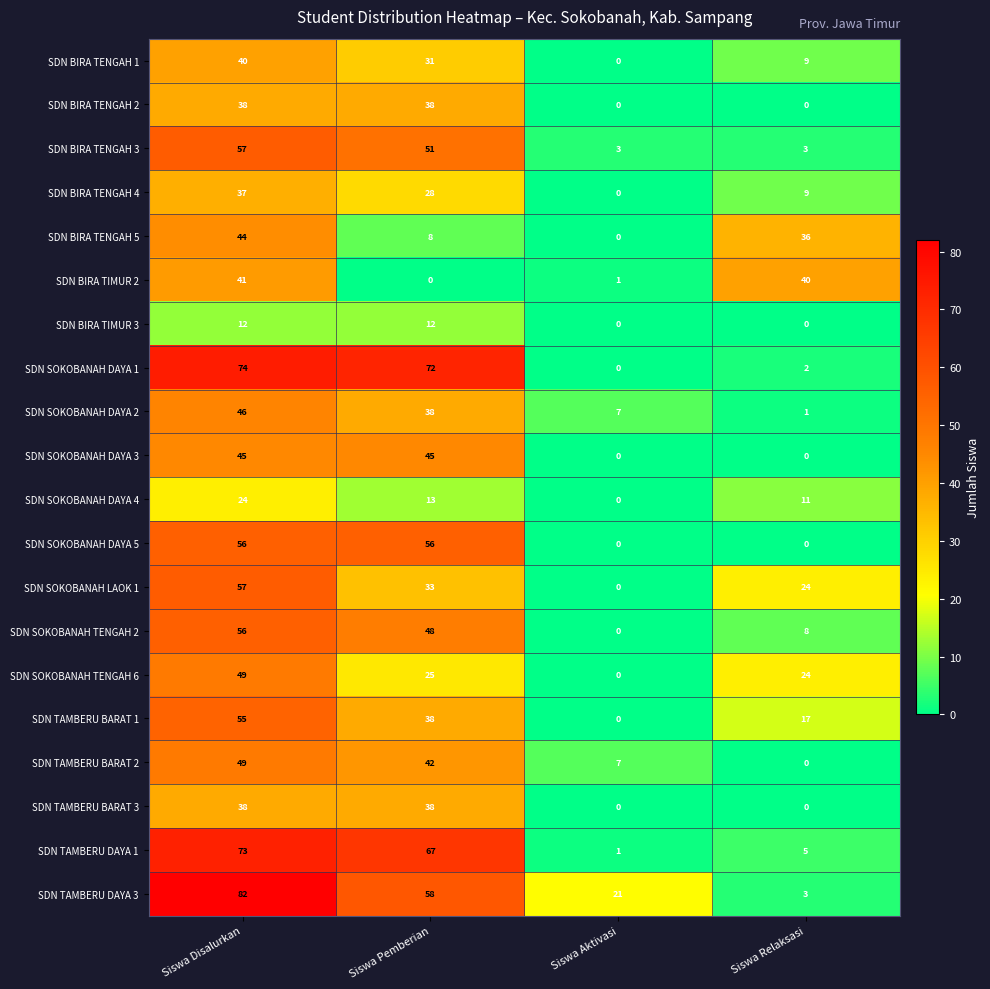

How many values in the SDN TAMBERU BARAT 3 series are below 38?

2